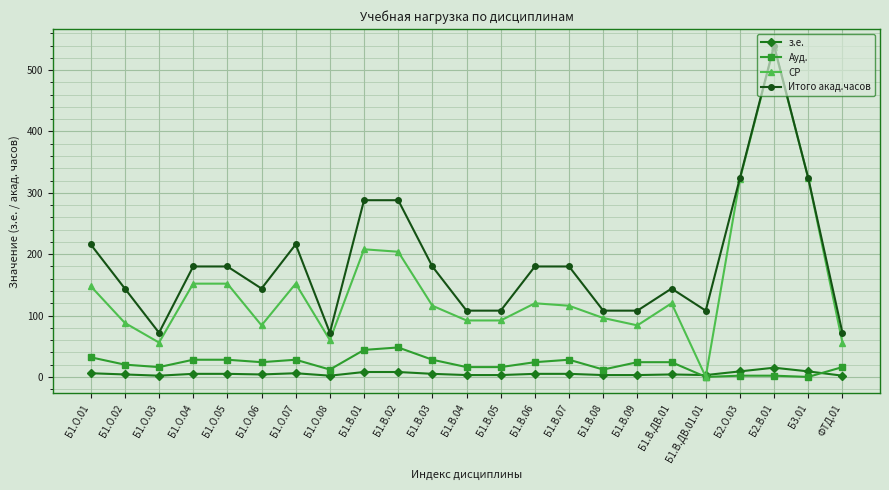

Which series changed the most between Б1.О.04 and Б1.В.02?

Итого акад.часов